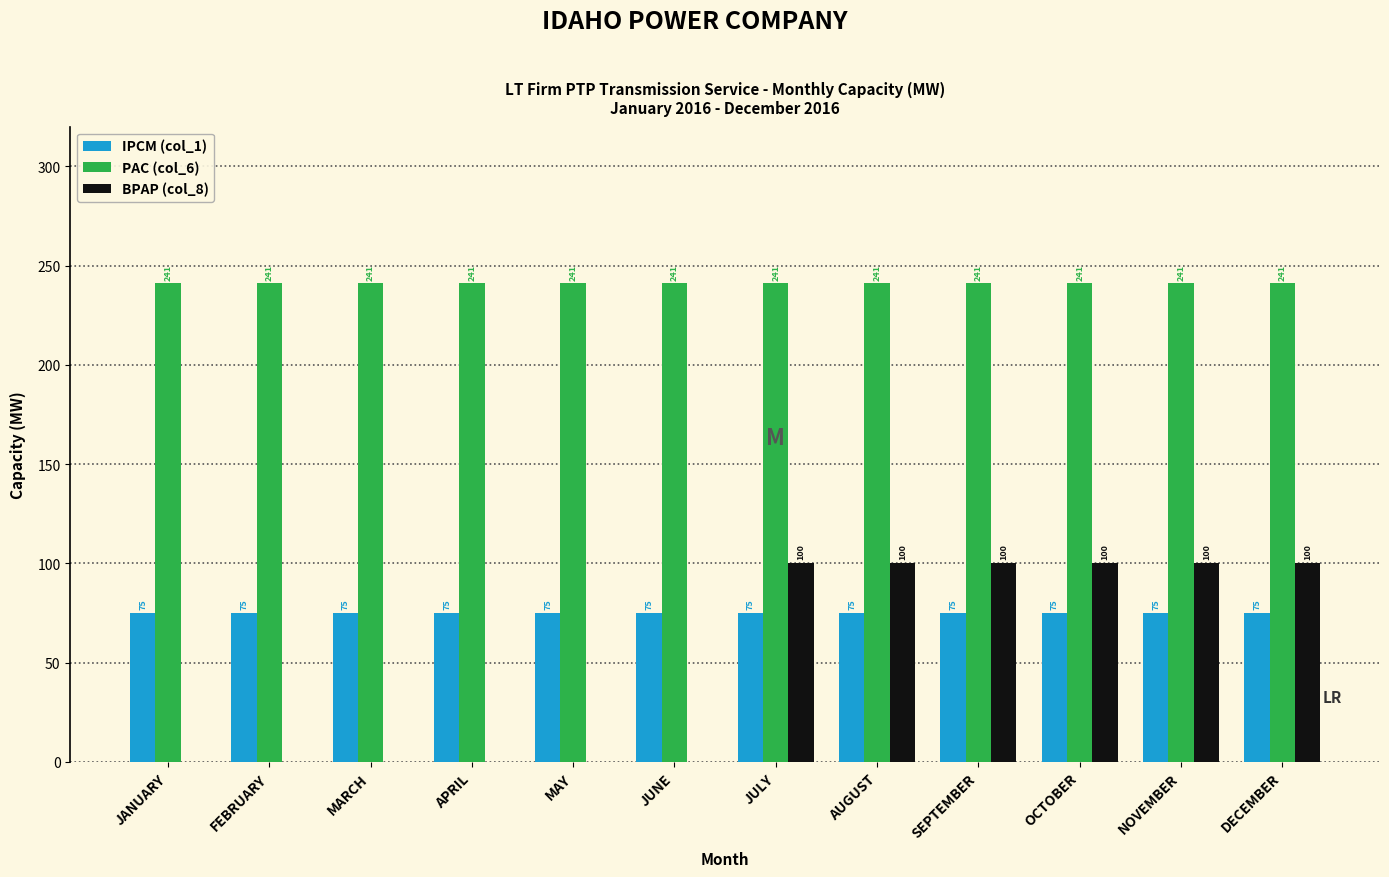

Is the value of PAC (col_6) at NOVEMBER greater than the value of BPAP (col_8) at APRIL?

Yes